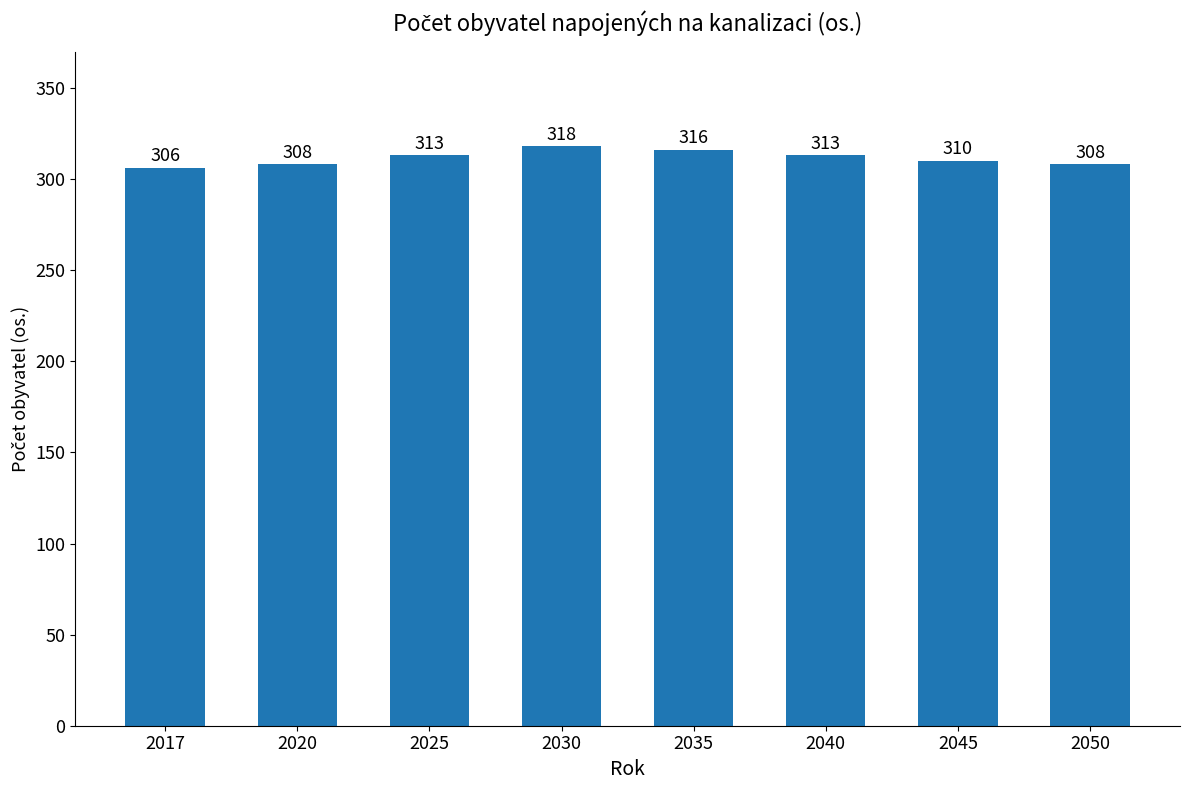

Count the values in the range 308 to 316.

6